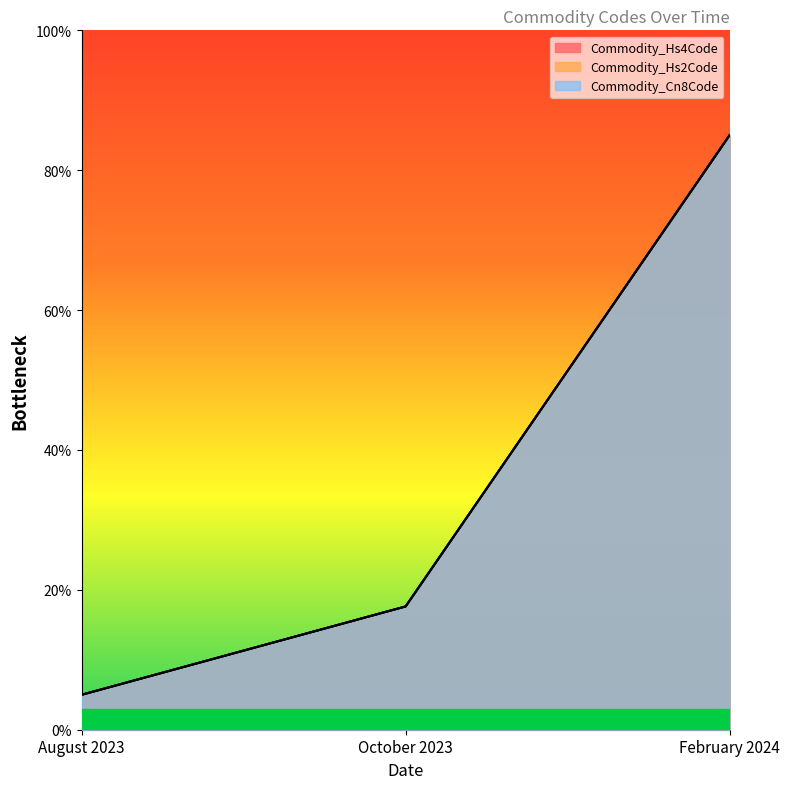

What is the label of the 1st point from the left?

August 2023